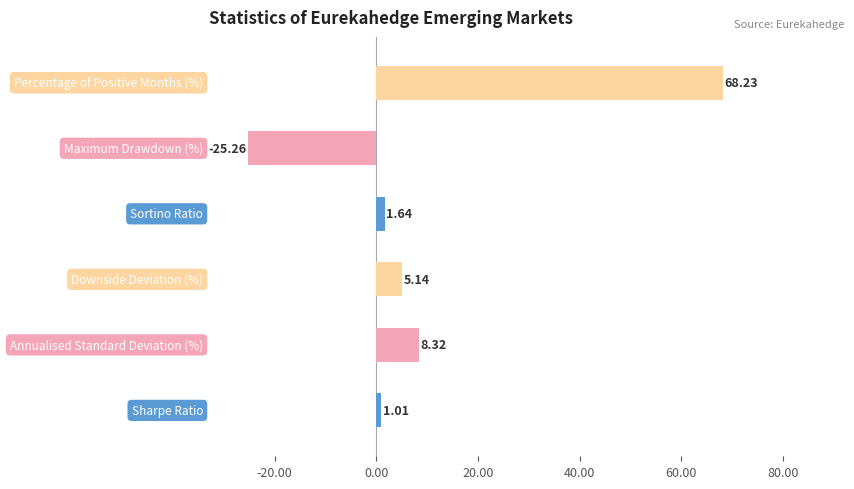

What is the average value?

9.8